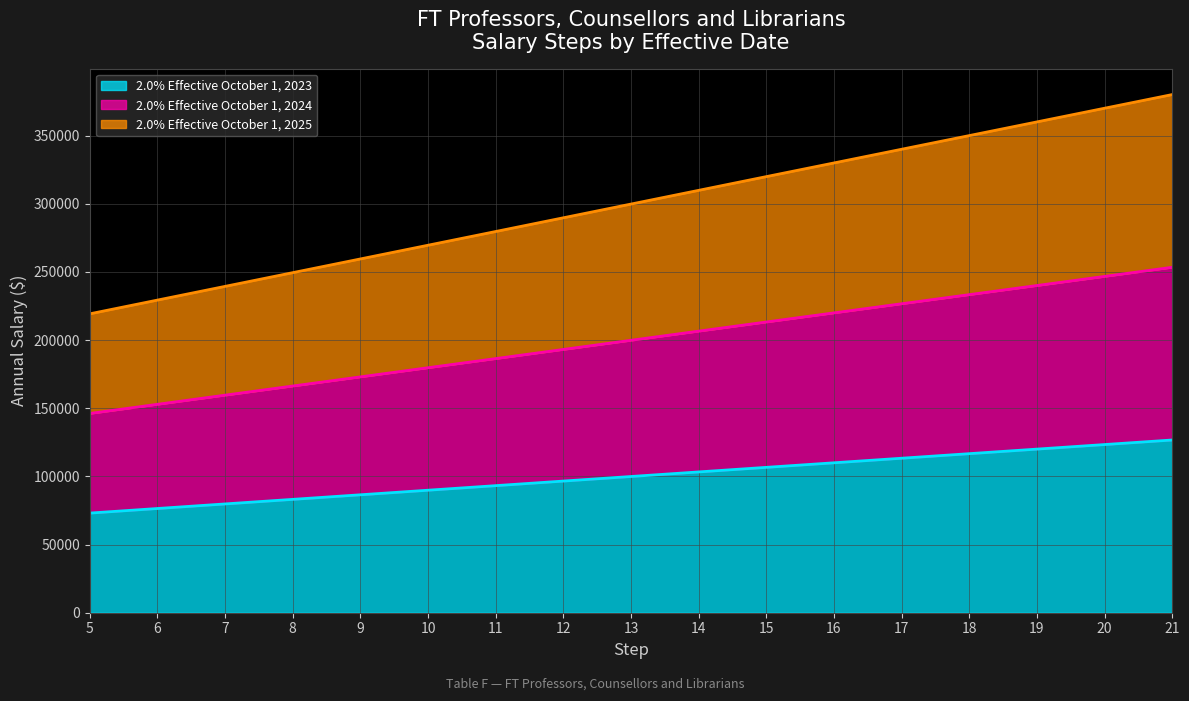

Where does the 2.0% Effective October 1, 2023 series first go above 99915?

14